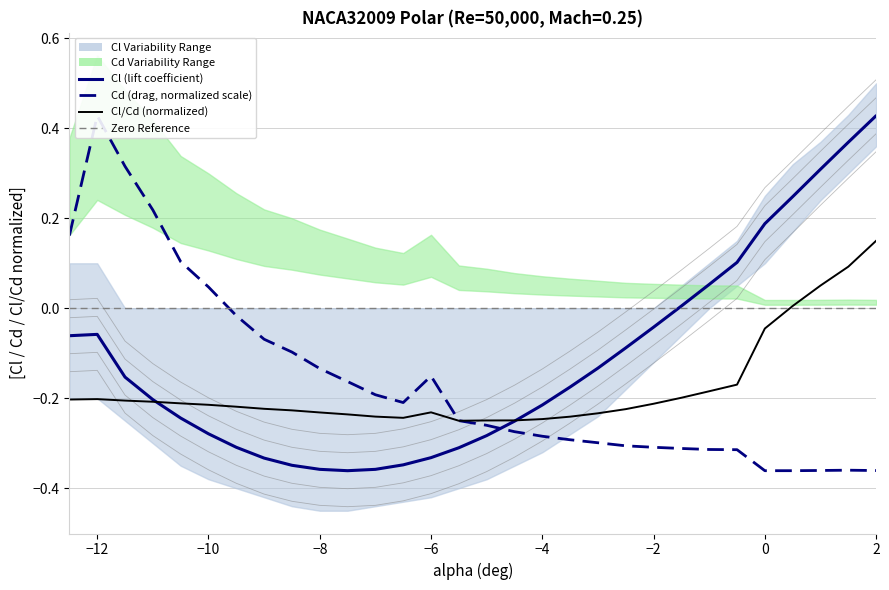

Rank the series by their maximum value, from lowest to highest.

Cl/Cd, Cl, Cd